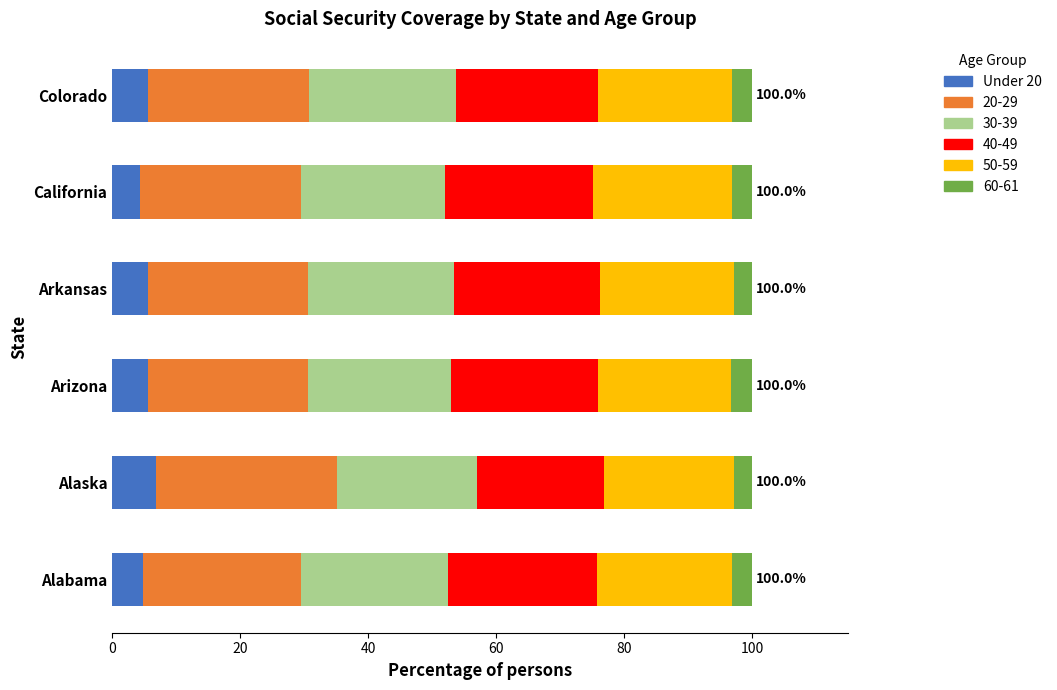

What is the maximum value for Under 20?

6.8